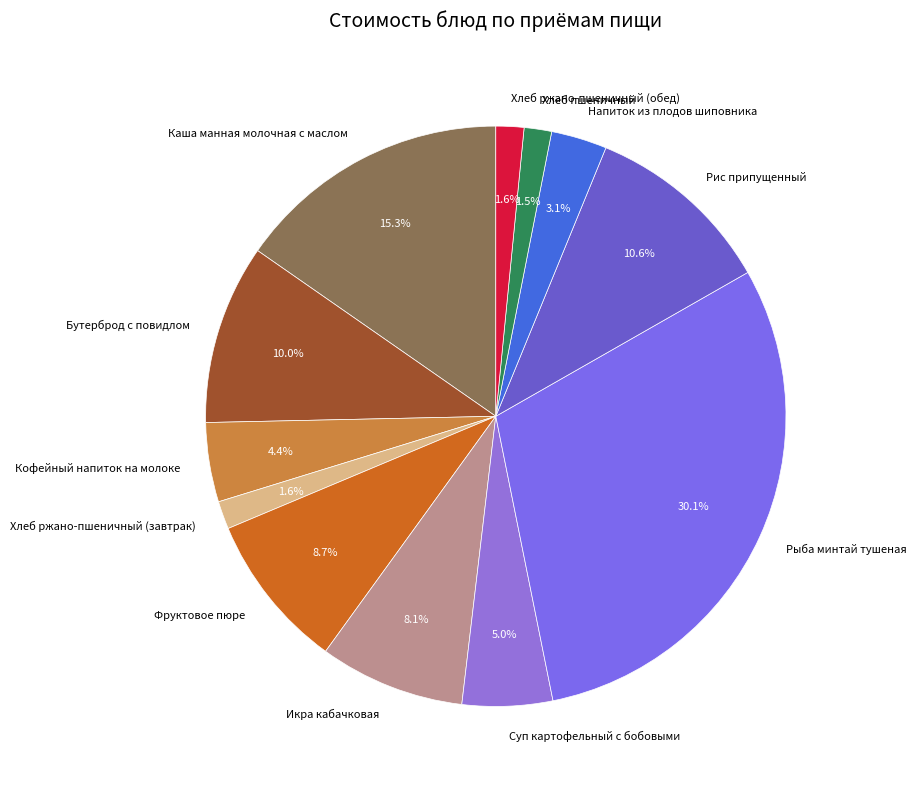

Between Рис припущенный and Кофейный напиток на молоке, which is larger?

Рис припущенный